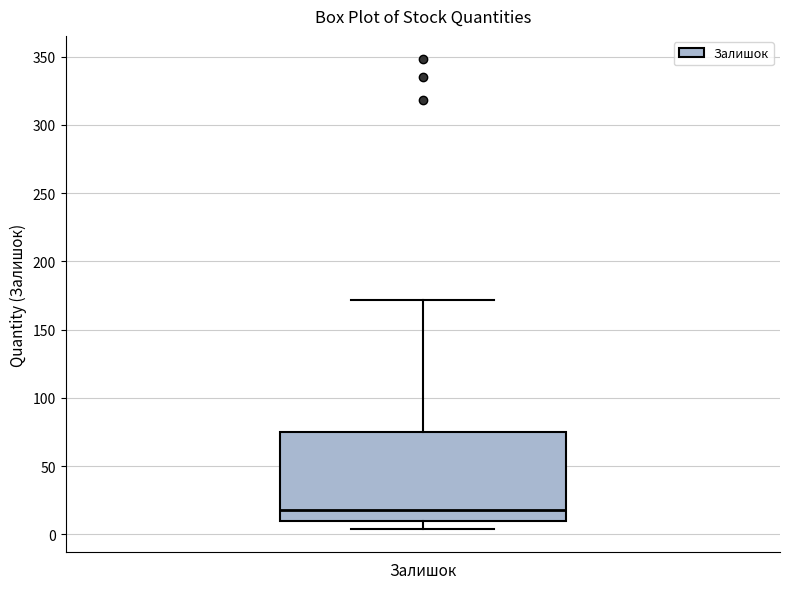

Read this box plot against the y-axis: the position of the median line, the range covered by the box, and the ends of both whiskers. The values are not printed on the chart, so give them approximately, as read against the axis.

median 20, box 10 to 75, whiskers 5 to 170